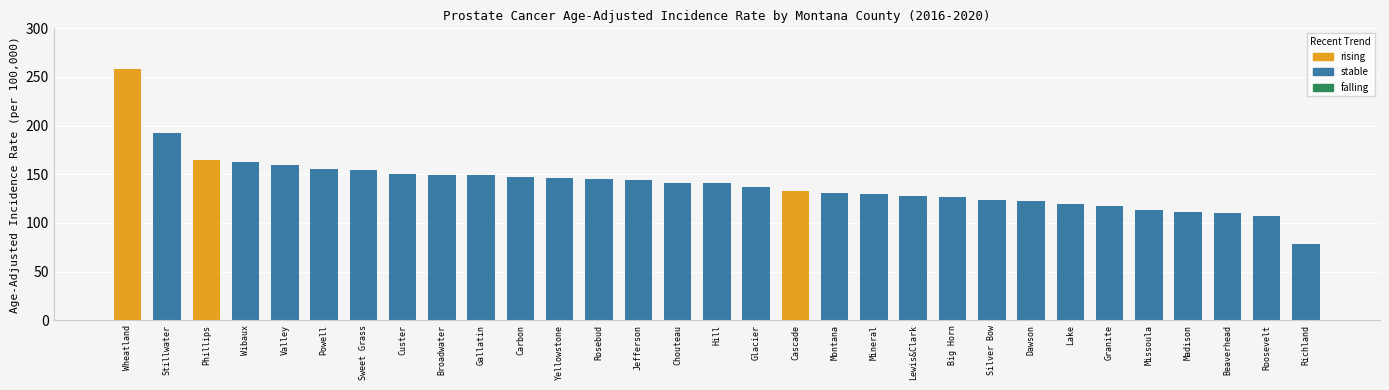

How many data points are less than 140?

15